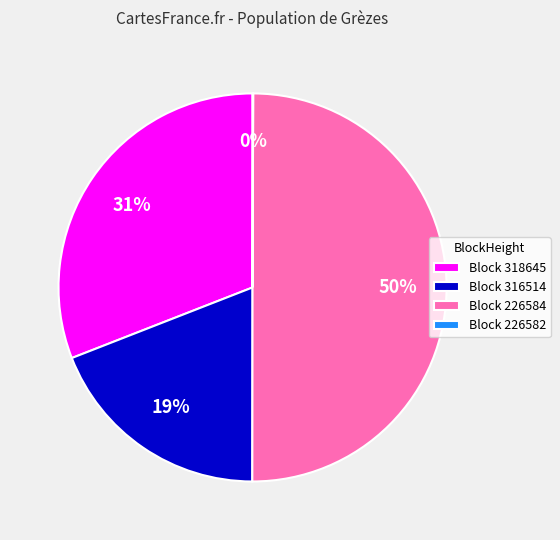

The Block 316514 slice represents 12% of the pie. True or false?

False